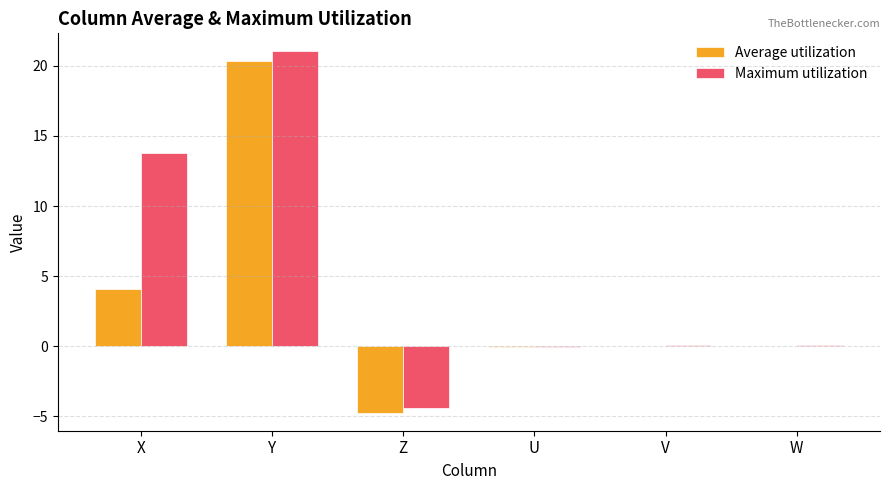

At which label is Maximum utilization closest to 8?

X